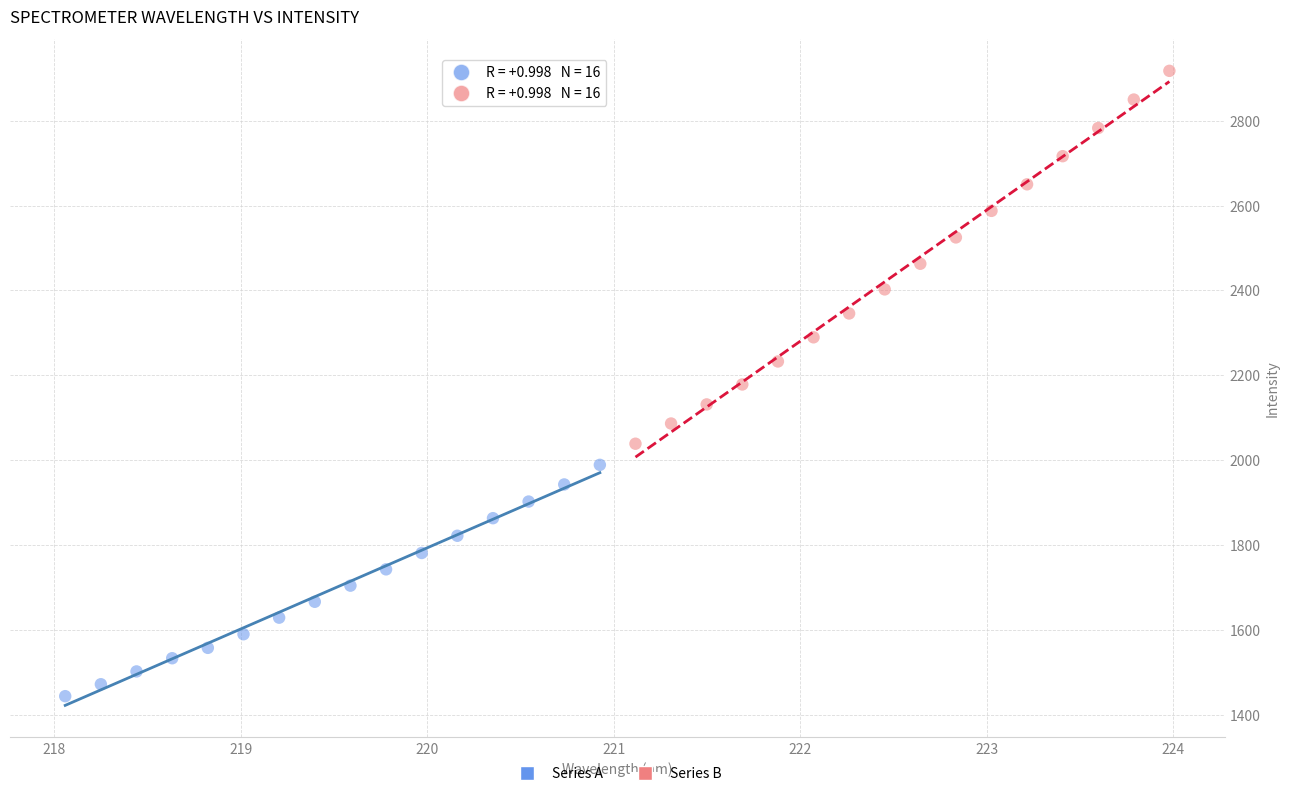

Which series reaches the minimum Y coordinate?

Series A